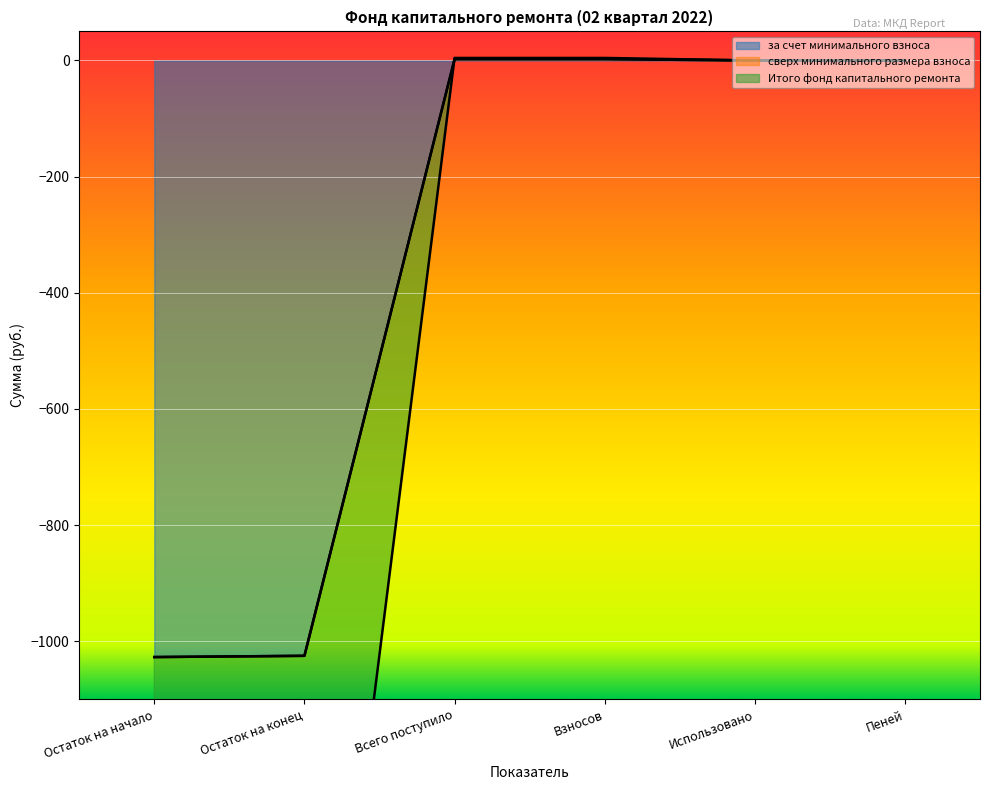

At which label is Итого фонд капитального ремонта closest to -512?

Использовано